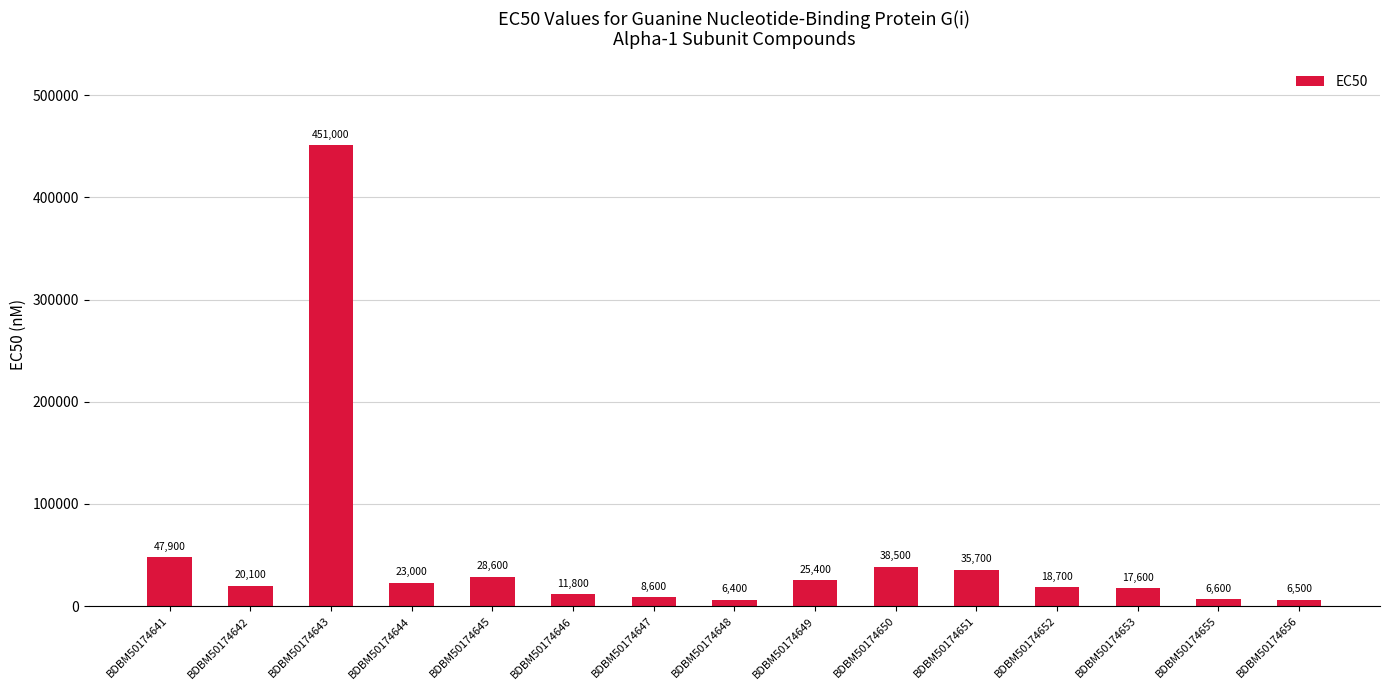

Is it true that the value at BDBM50174653 is 17600?

True